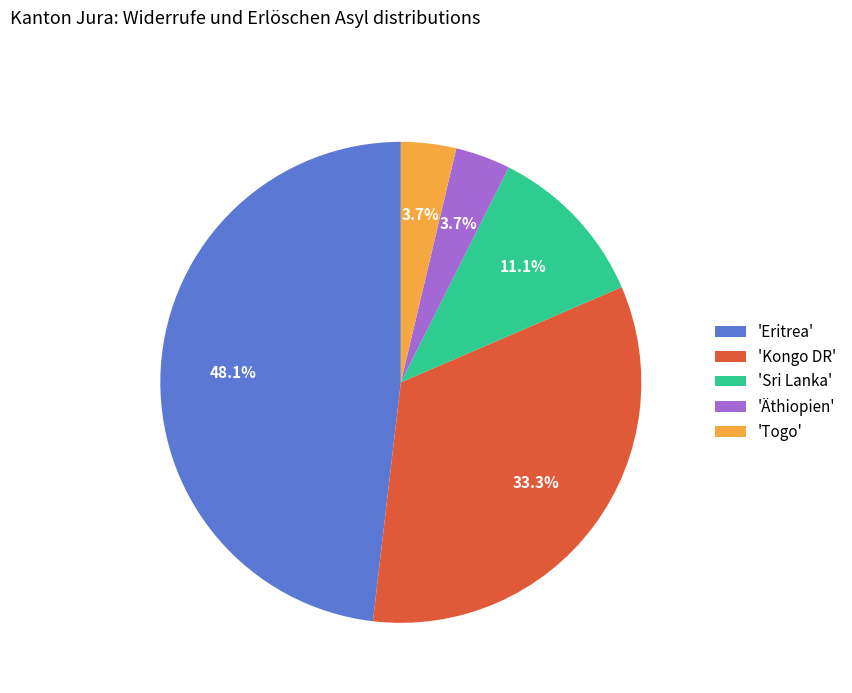

Which slice is the largest?

'Eritrea'